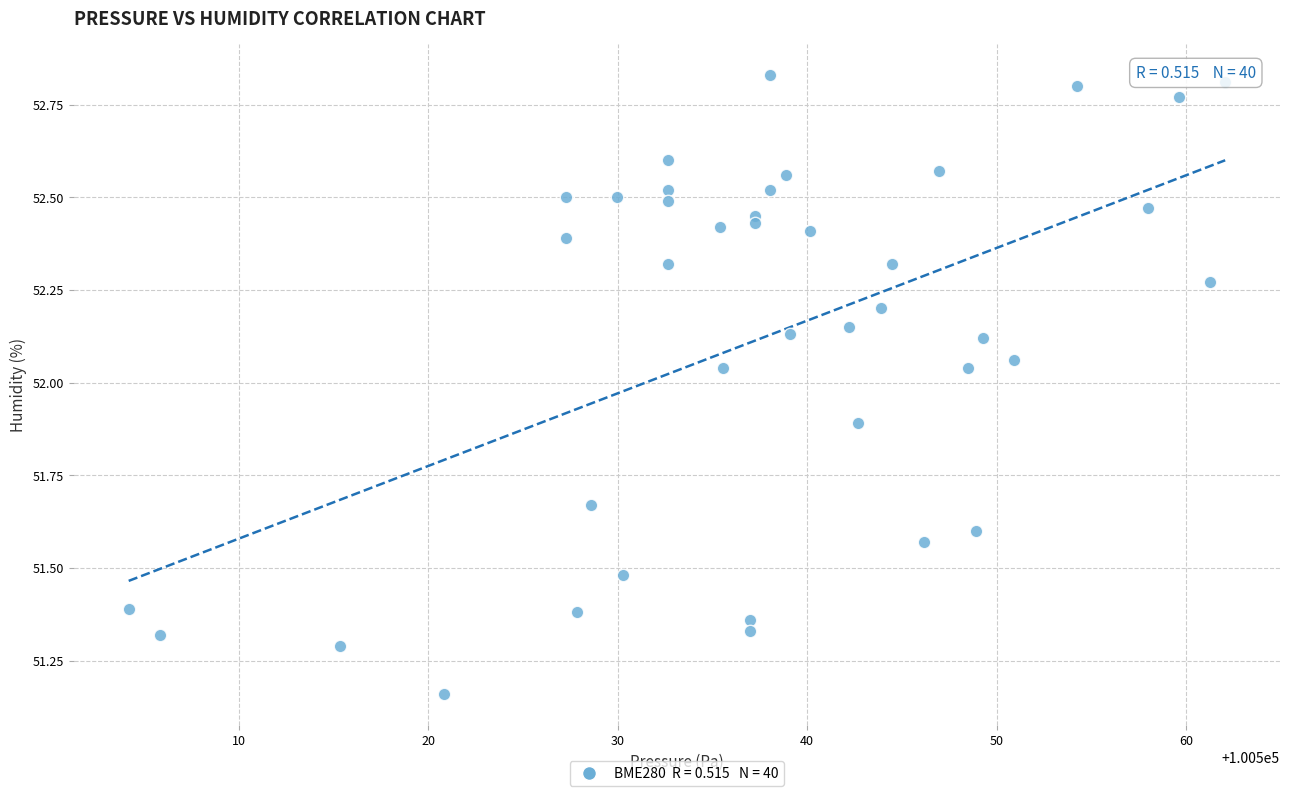

What is the range of Y values (max minus min)?

1.7